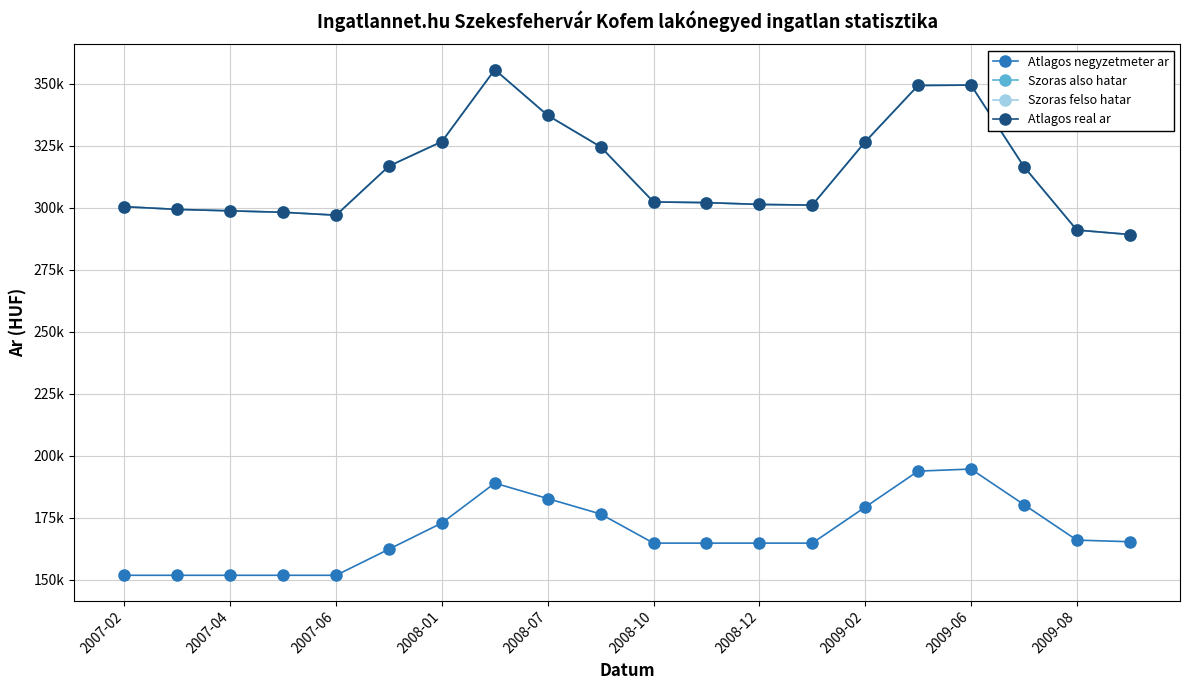

True or false: Atlagos negyzetmeter ar and Atlagos real ar intersect in this chart.

False